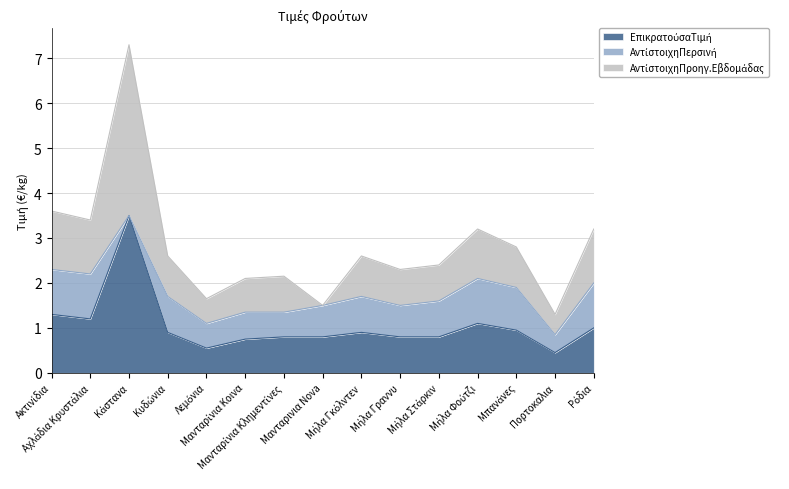

How many data points does each series have?

15